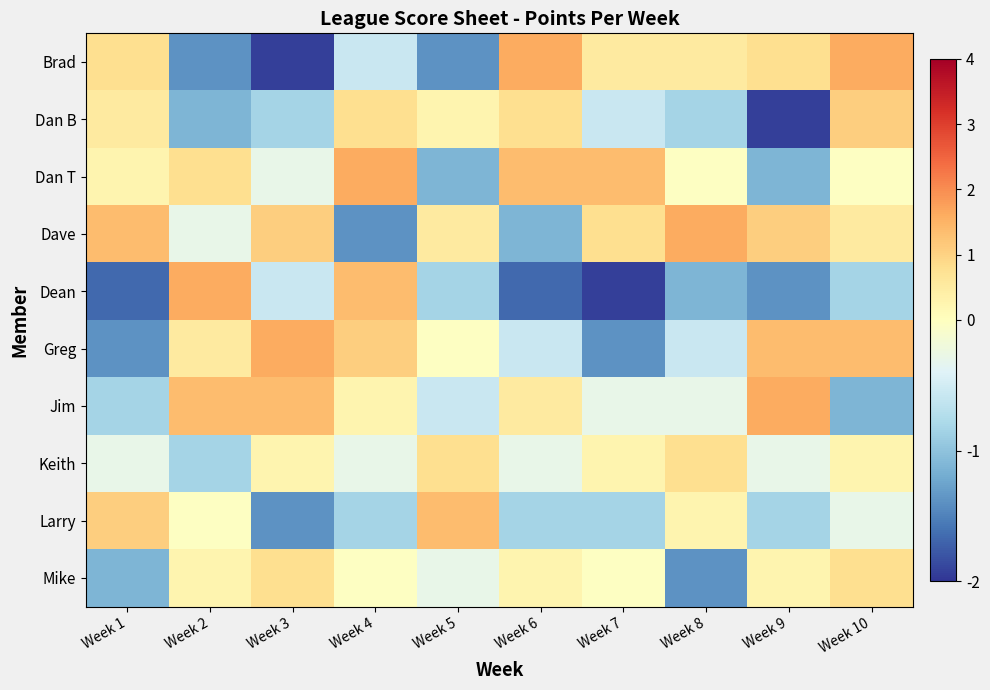

What is the minimum value shown in the chart?

-1.9